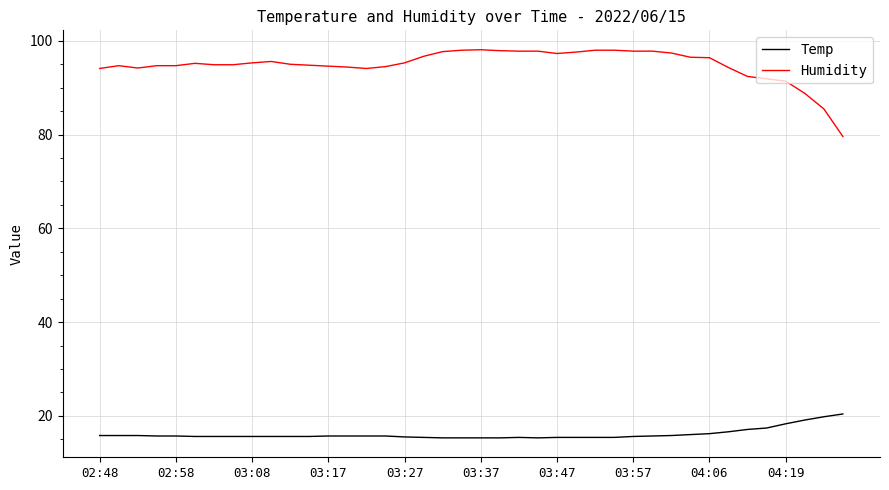

Which series has the widest spread of values?

Humidity